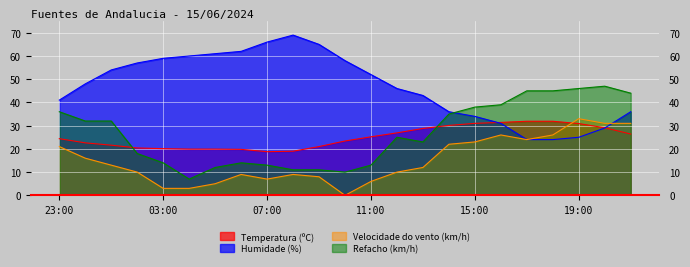

Reading left to right, transcribe all the data shown in this chart.

Temperatura (ºC): 23:00=24.4	00:00=22.6	01:00=21.6	02:00=20.4	03:00=20.1	04:00=19.9	05:00=19.9	06:00=19.8	07:00=18.8	08:00=19.0	09:00=21.0	10:00=23.4	11:00=25.2	12:00=26.9	13:00=28.8	14:00=30.1	15:00=31.0	16:00=31.4	17:00=31.9	18:00=31.9	19:00=30.9	20:00=29.1	21:00=26.4
Humidade (%): 23:00=41.0	00:00=48.0	01:00=54.0	02:00=57.0	03:00=59.0	04:00=60.0	05:00=61.0	06:00=62.0	07:00=66.0	08:00=69.0	09:00=65.0	10:00=58.0	11:00=52.0	12:00=46.0	13:00=43.0	14:00=36.0	15:00=34.0	16:00=31.0	17:00=24.0	18:00=24.0	19:00=25.0	20:00=29.0	21:00=36.0
Velocidade do vento (km/h): 23:00=21.0	00:00=16.0	01:00=13.0	02:00=10.0	03:00=3.0	04:00=3.0	05:00=5.0	06:00=9.0	07:00=7.0	08:00=9.0	09:00=8.0	10:00=0.0	11:00=6.0	12:00=10.0	13:00=12.0	14:00=22.0	15:00=23.0	16:00=26.0	17:00=24.0	18:00=26.0	19:00=33.0	20:00=31.0	21:00=31.0
Refacho (km/h): 23:00=36.0	00:00=32.0	01:00=32.0	02:00=18.0	03:00=14.0	04:00=7.0	05:00=12.0	06:00=14.0	07:00=13.0	08:00=11.0	09:00=11.0	10:00=10.0	11:00=13.0	12:00=25.0	13:00=23.0	14:00=35.0	15:00=38.0	16:00=39.0	17:00=45.0	18:00=45.0	19:00=46.0	20:00=47.0	21:00=44.0